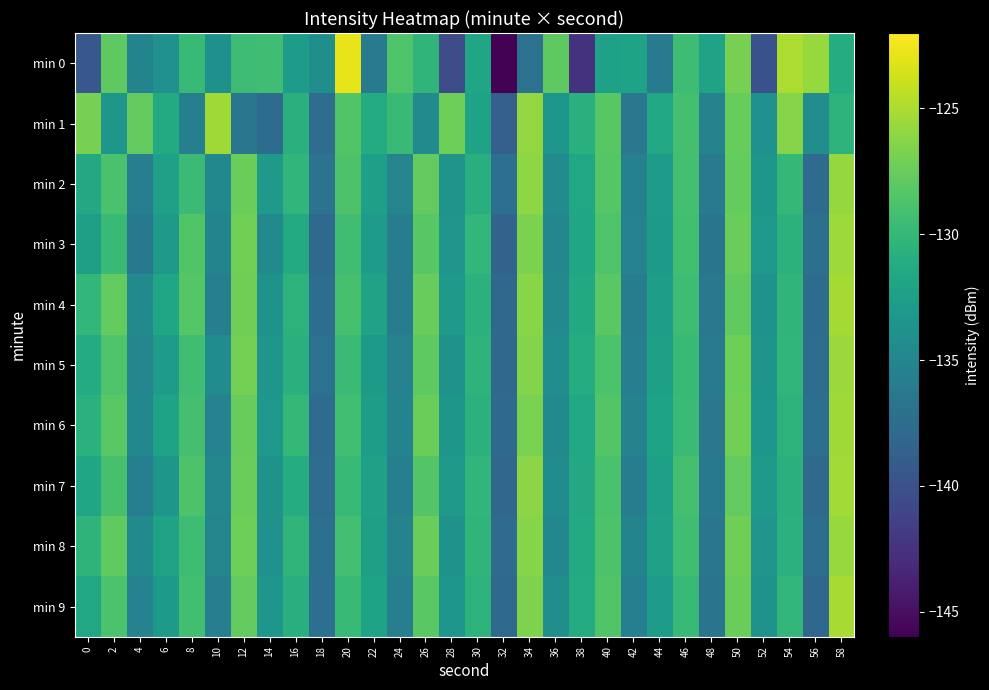

Rank the series by their maximum value, from lowest to highest.

min 2, min 8, min 5, min 3, min 1, min 6, min 7, min 4, min 9, min 0